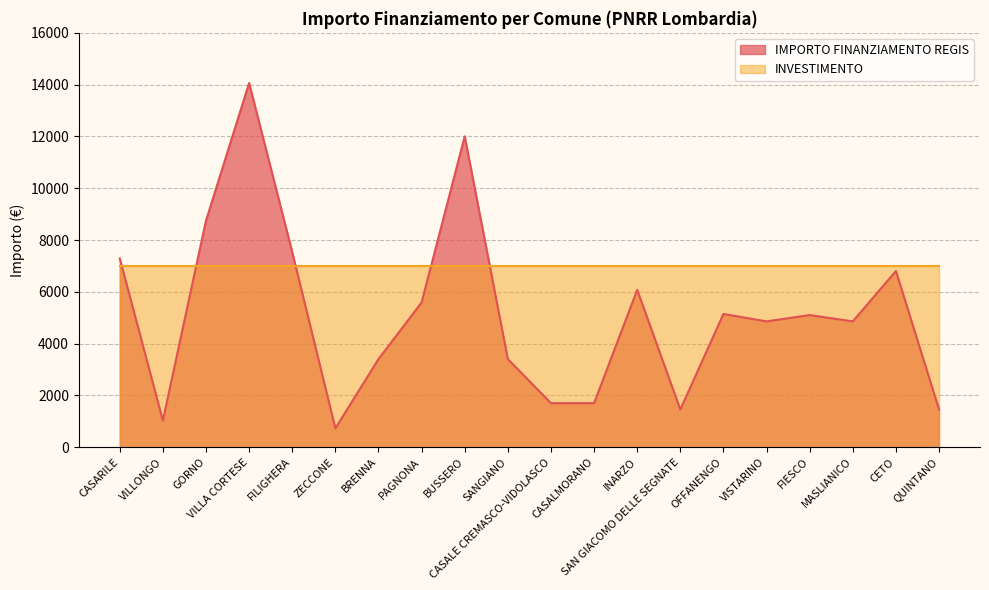

The value at BRENNA is 1804. True or false?

False